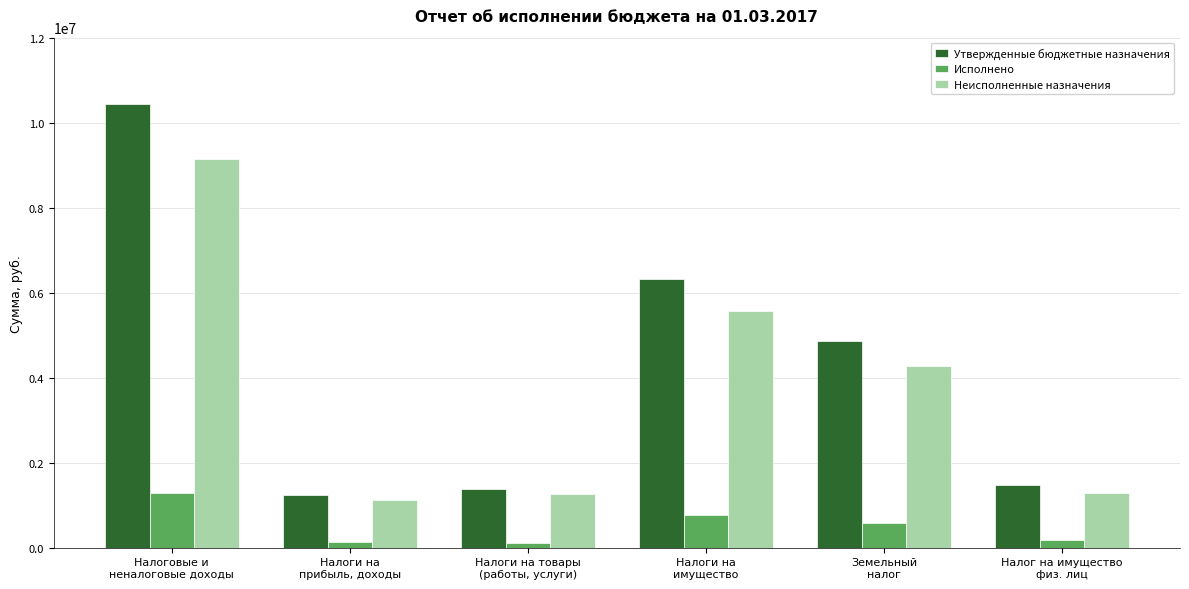

How many bars are there in total?

18